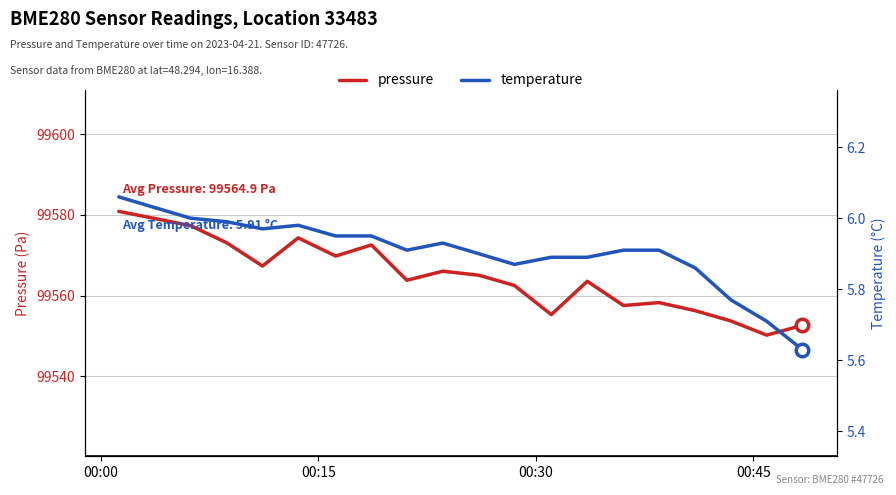

True or false: temperature and pressure cross at least once.

False